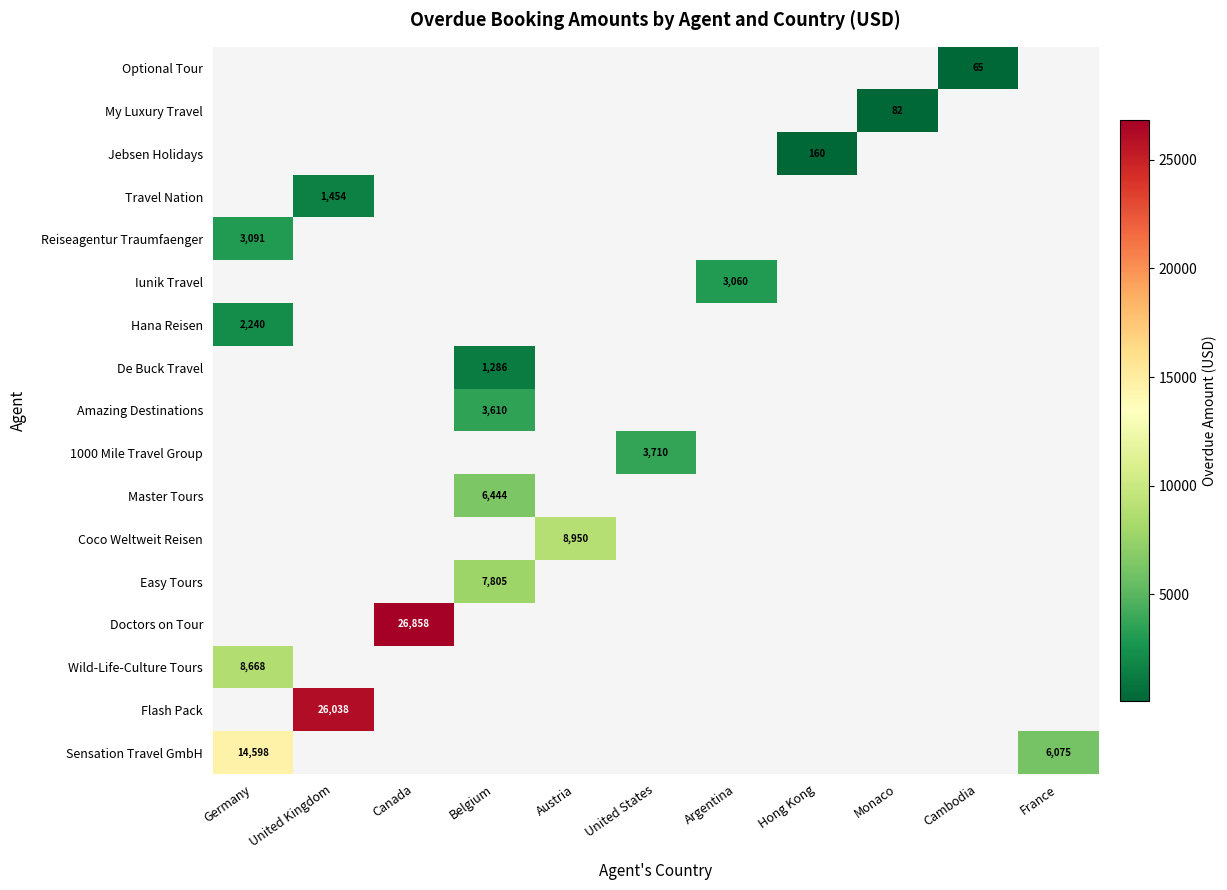

The Wild-Life-Culture Tours series shows 8668 at Germany. True or false?

True